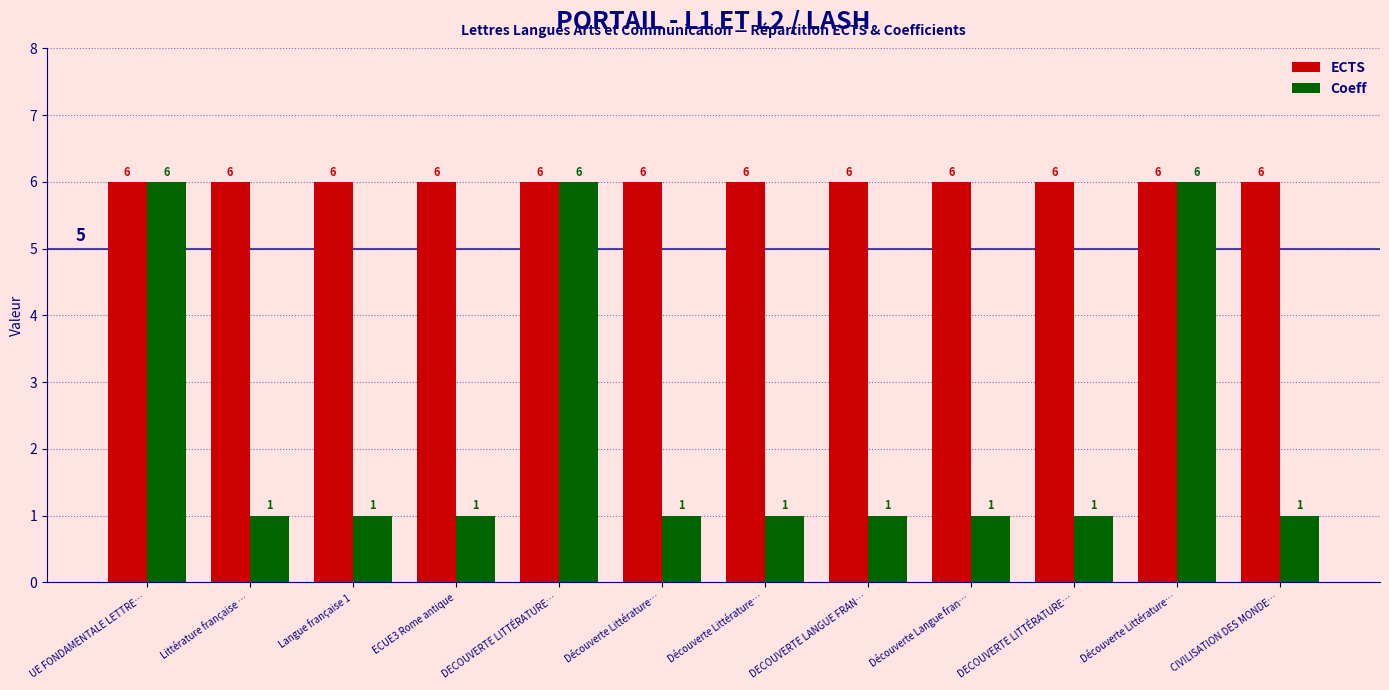

What is the lowest value of the Coeff series?

1